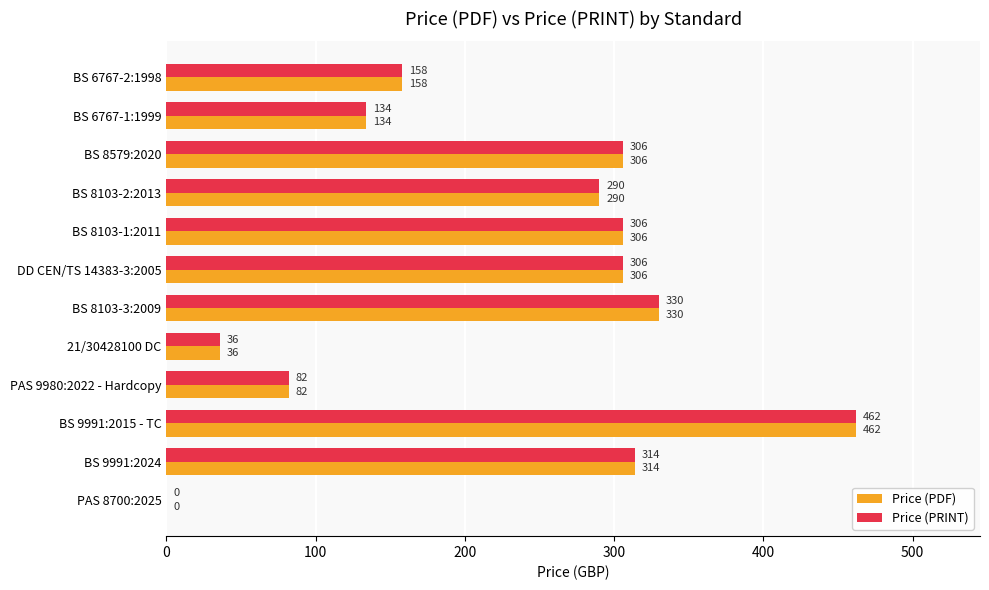

The value of Price (PRINT) at BS 9991:2015 - TC is 705. True or false?

False